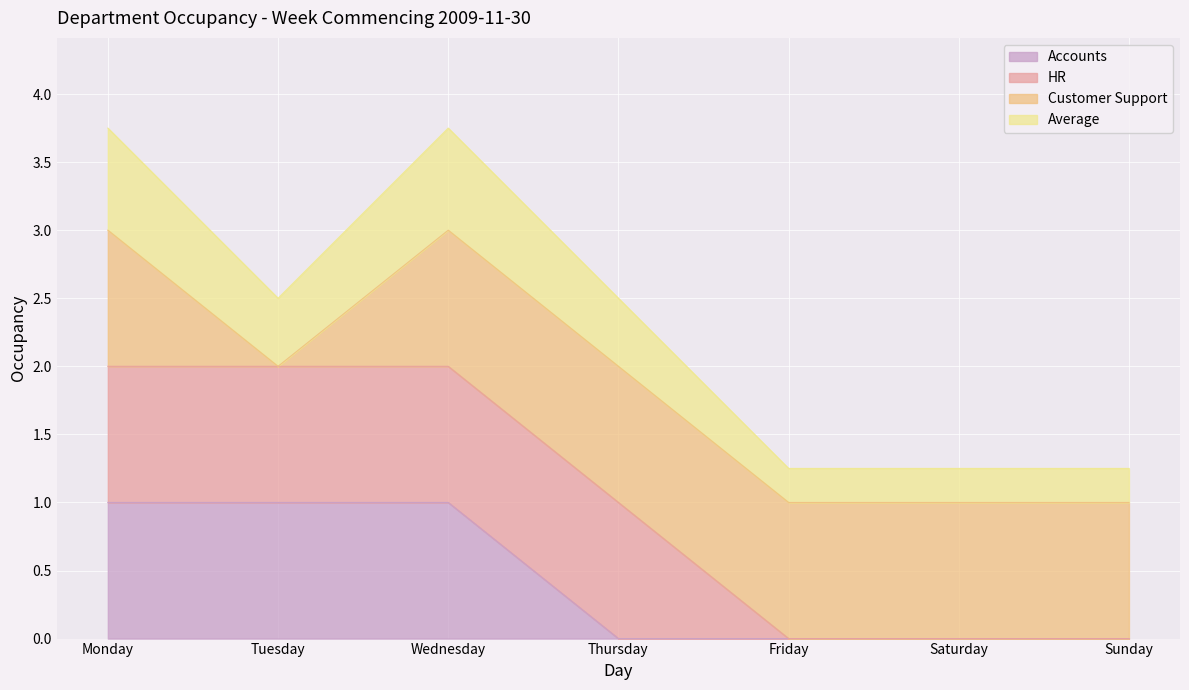

The Accounts series shows 0 at Friday. True or false?

False